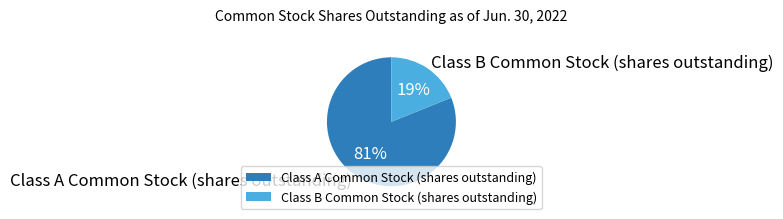

Which slice is the smallest?

Class B Common Stock (shares outstanding)